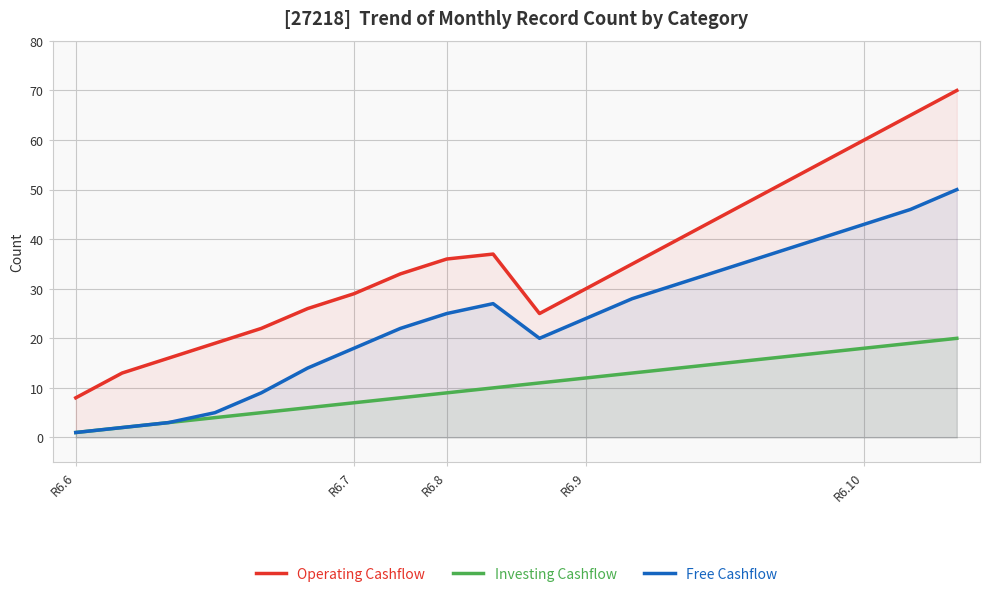

The value of Operating Cashflow at 18 is 113. True or false?

False